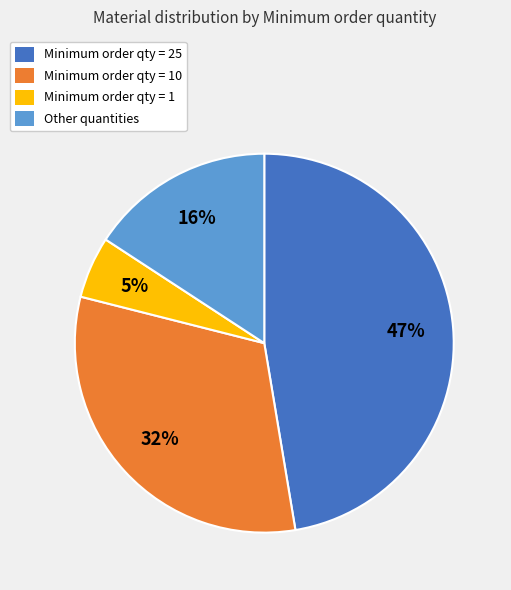

Is there a majority slice in this chart?

No